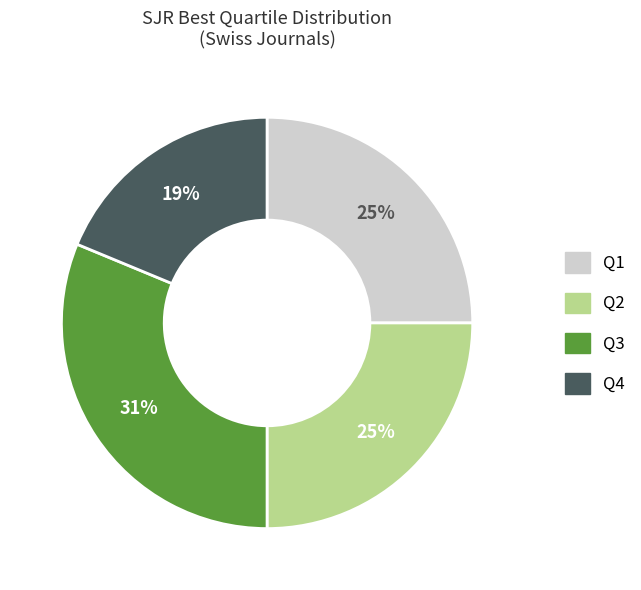

To the nearest percent, what is the average slice percentage?

25%